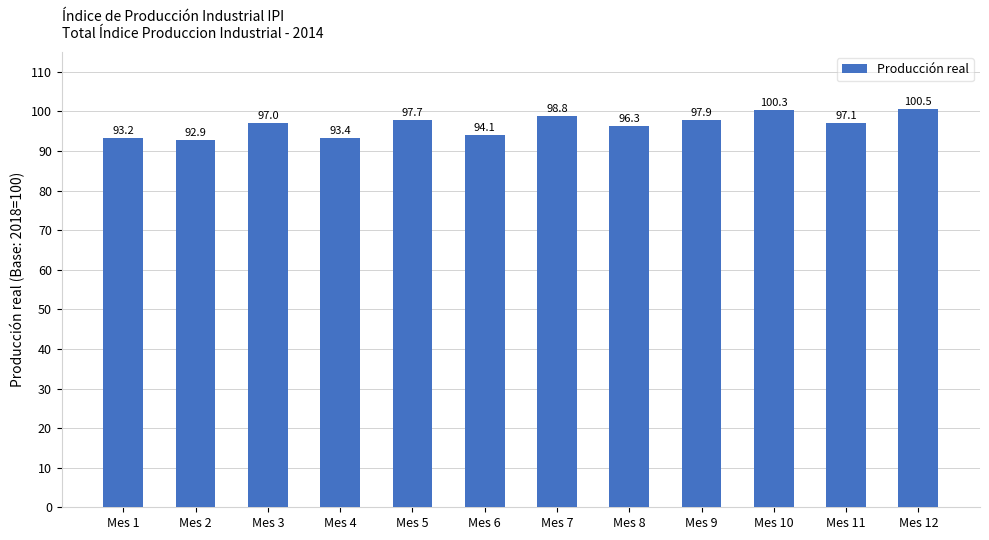

Count the number of categories in the chart.

12